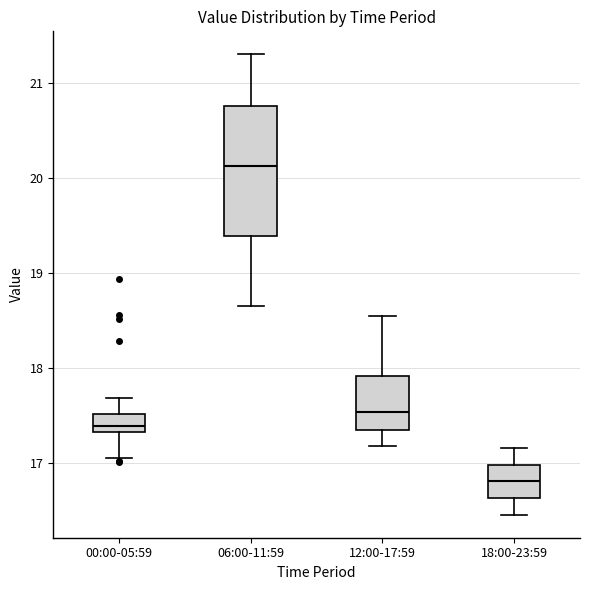

Reading left to right, transcribe this box plot: for each box, give where its median line is, the range the box spans, and where its two whiskers end, as read against the y-axis. The values are not printed on the chart, so give them approximately, as read against the axis.

00:00-05:59: median 17.4, box 17.3 to 17.5, whiskers 17.1 to 17.7
06:00-11:59: median 20.1, box 19.4 to 20.8, whiskers 18.7 to 21.3
12:00-17:59: median 17.5, box 17.4 to 17.9, whiskers 17.2 to 18.6
18:00-23:59: median 16.8, box 16.6 to 17.0, whiskers 16.5 to 17.2